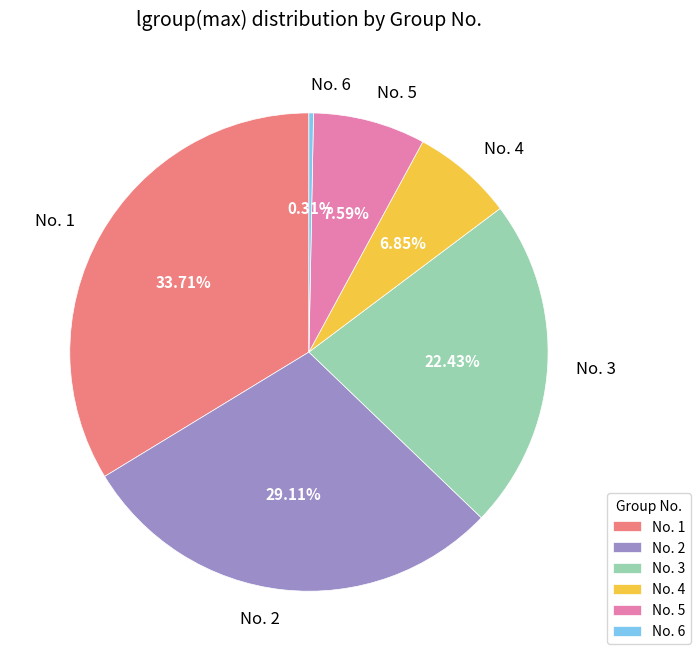

Do No. 2 and No. 6 together represent more than half of the pie?

No